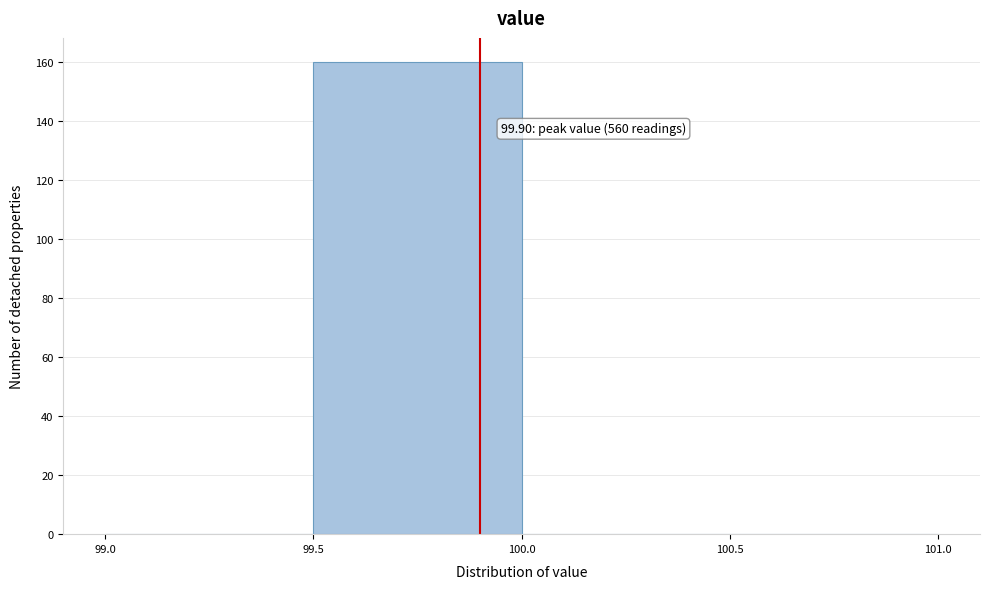

Over which range of the x-axis is the bar tallest?

99.5 to 100.0